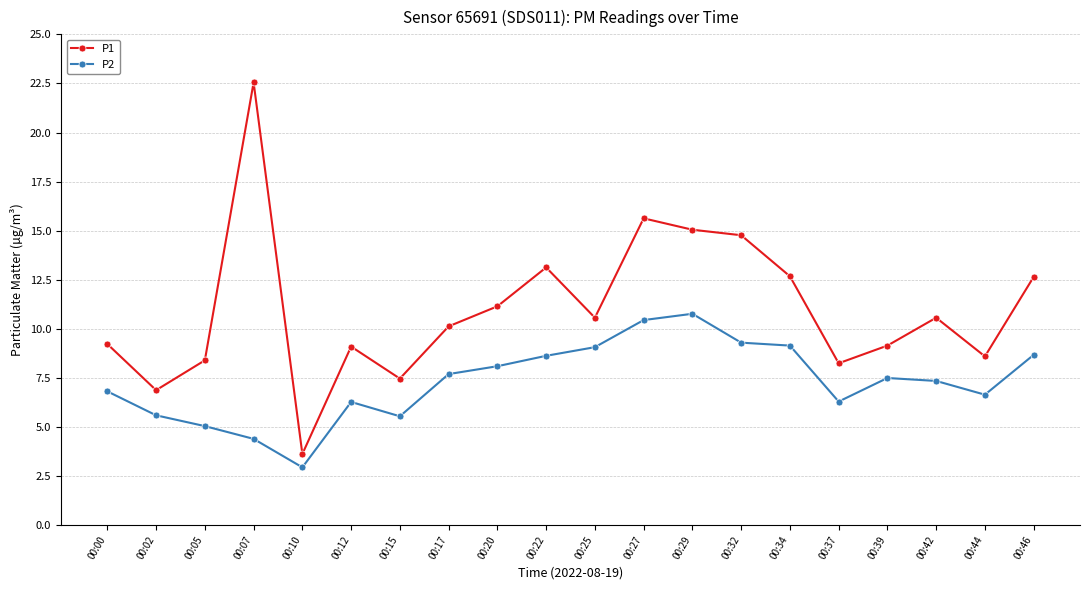

Which category has the lowest value in the P2 series?

00:10